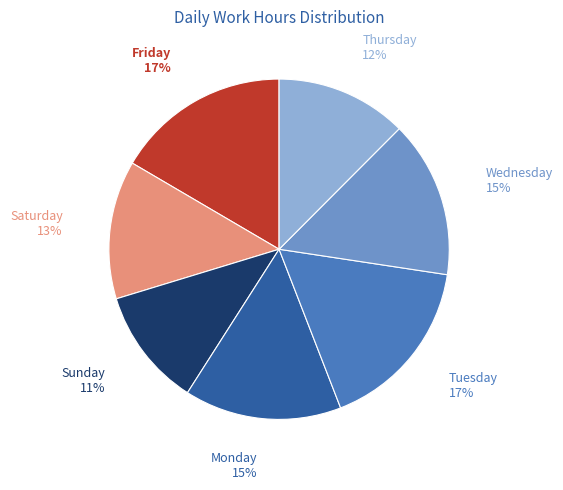

Which has a higher value, Wednesday or Tuesday?

Tuesday